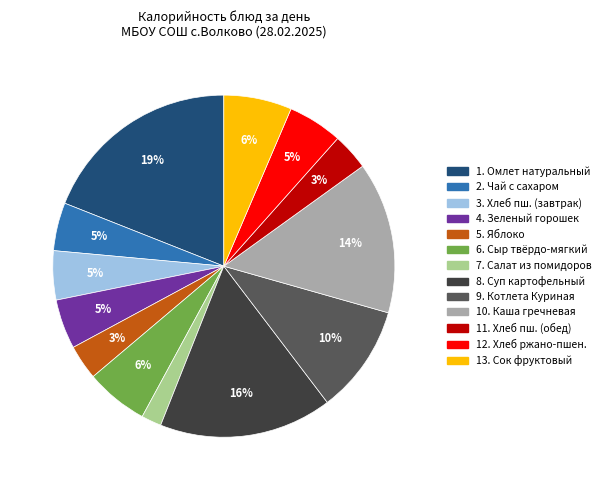

Is there a majority slice in this chart?

No